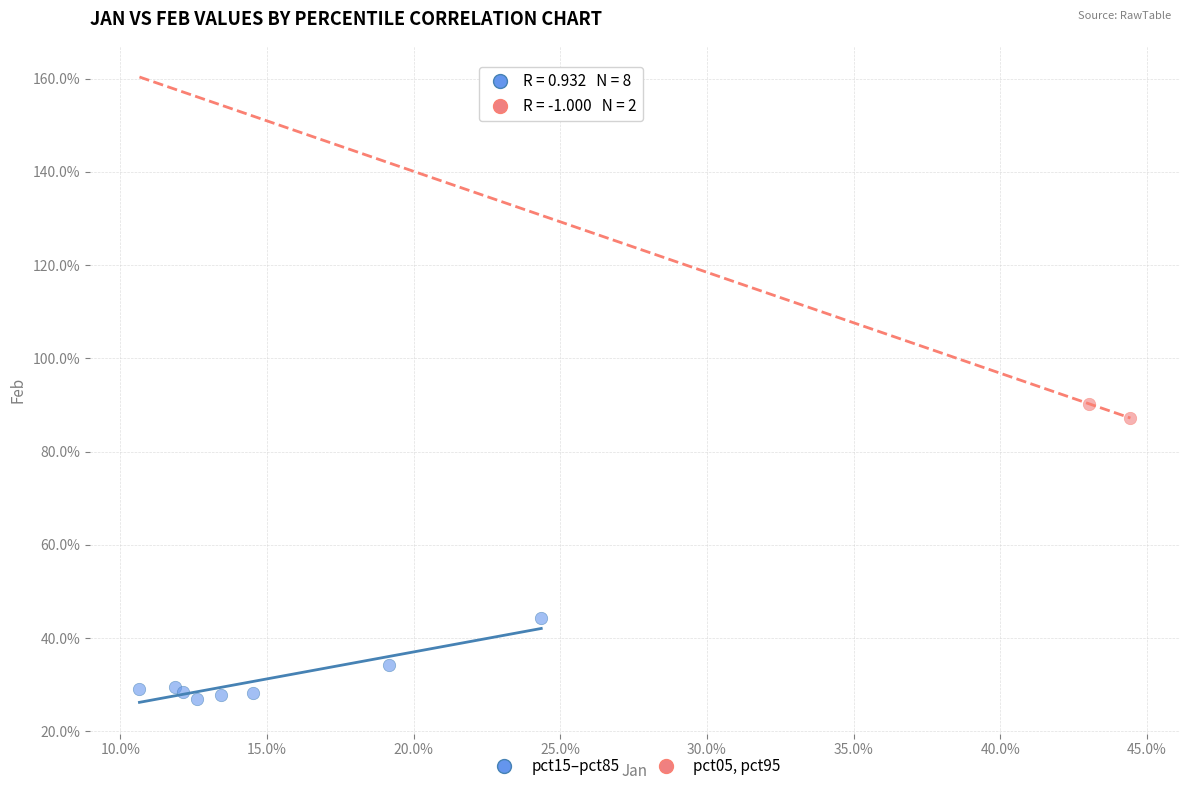

What are all the series names shown in the legend?

pct15–pct85, pct05, pct95